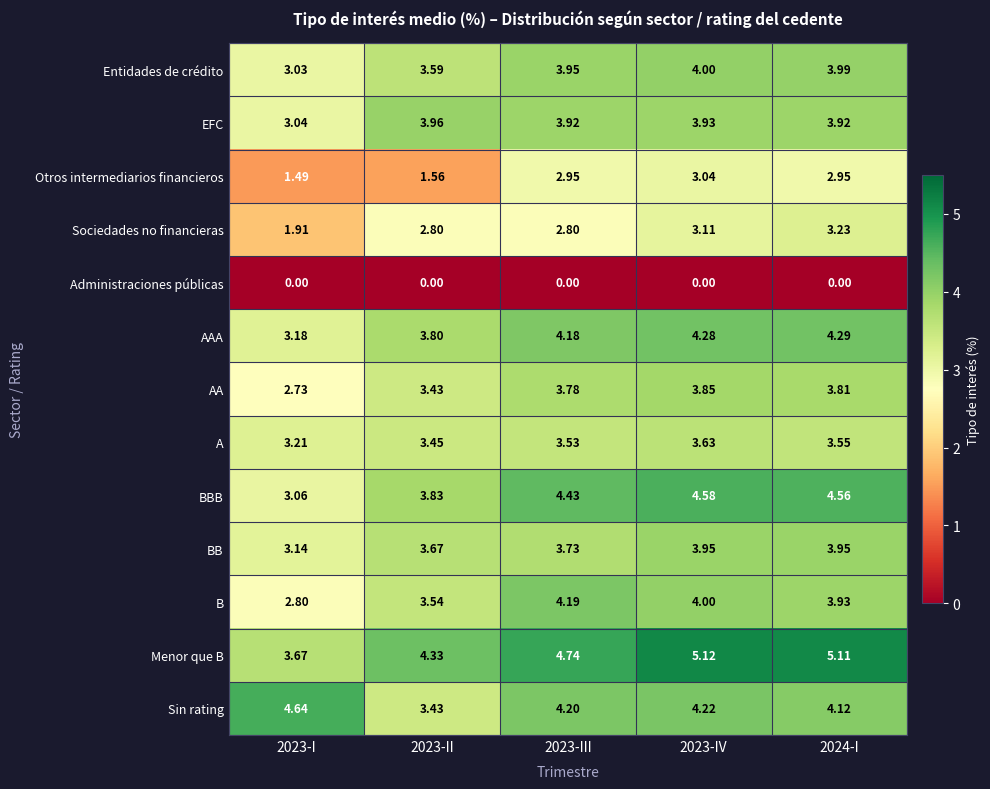

Between 2023-III and 2023-IV, which series saw the biggest shift?

Menor que B